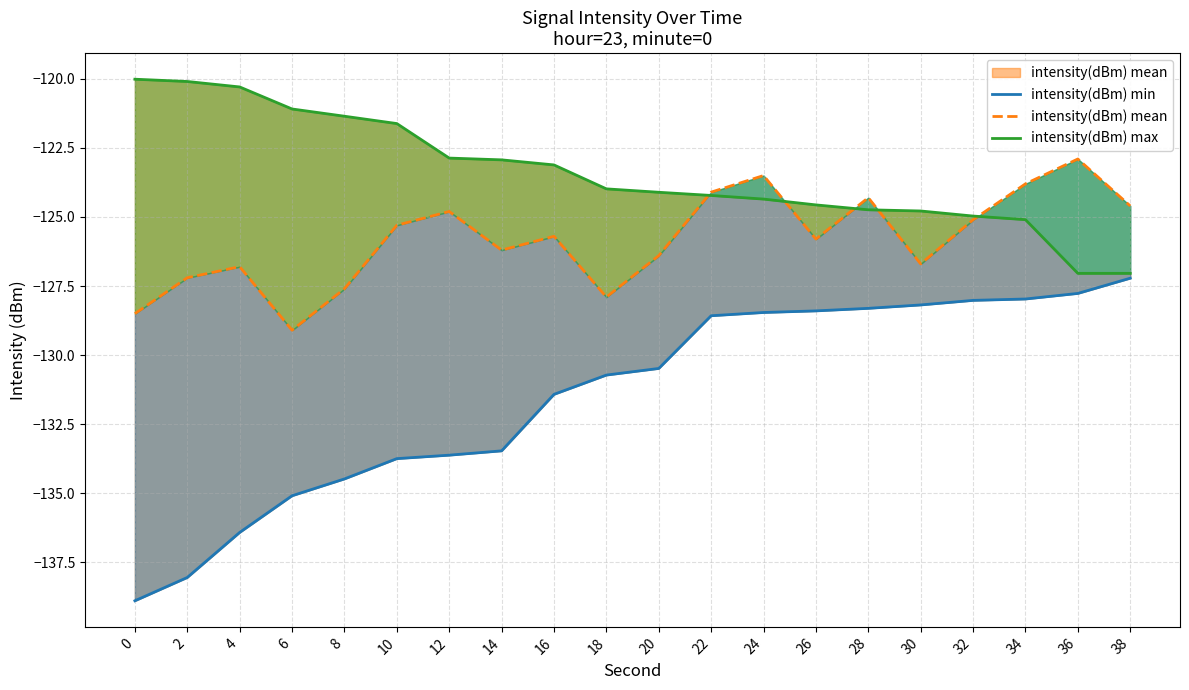

The value of intensity(dBm) min at 38 is -183.8. True or false?

False